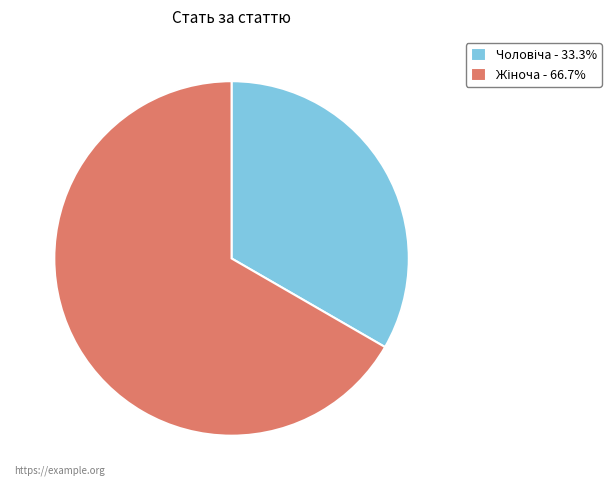

Is there a majority slice in this chart?

Yes